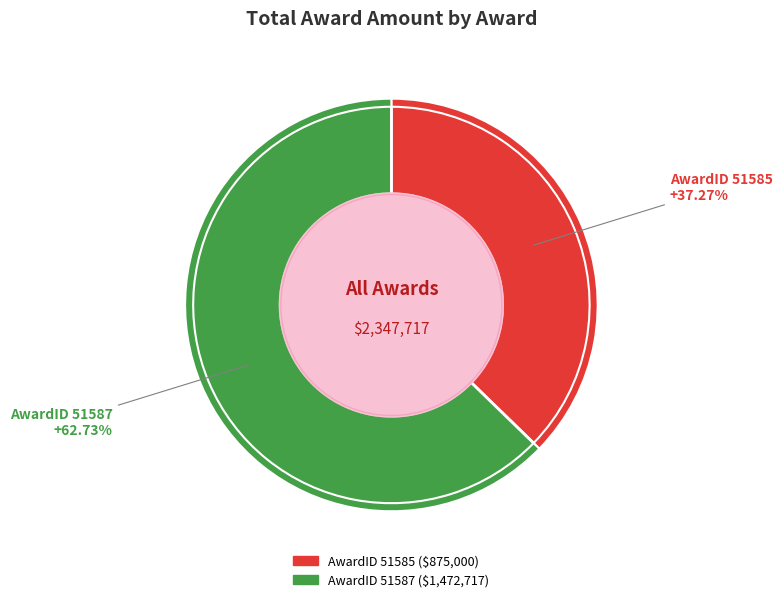

To the nearest percent, what portion does AwardID 51585 represent?

37%